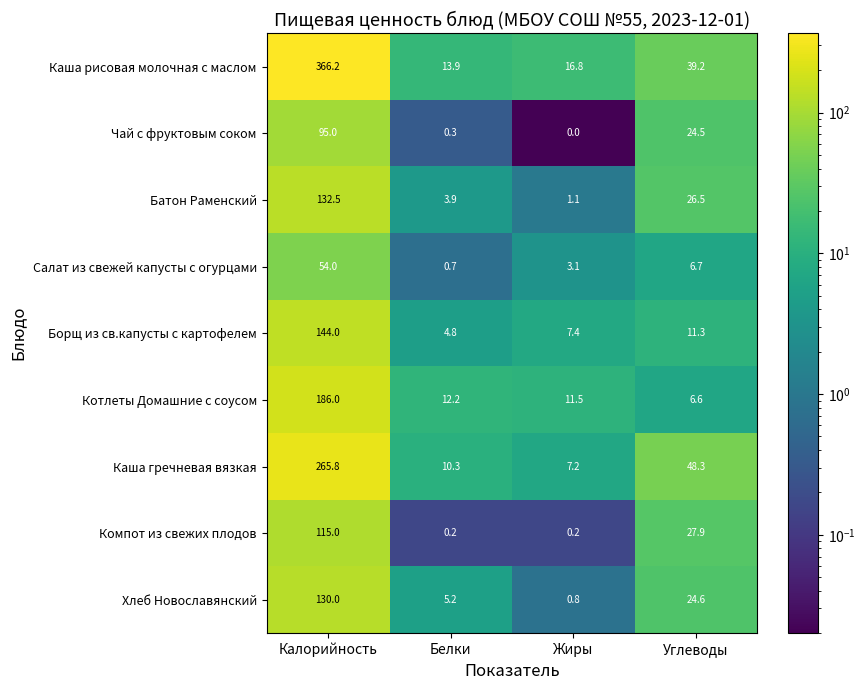

What is the sum of all Хлеб Новославянский values?

160.6